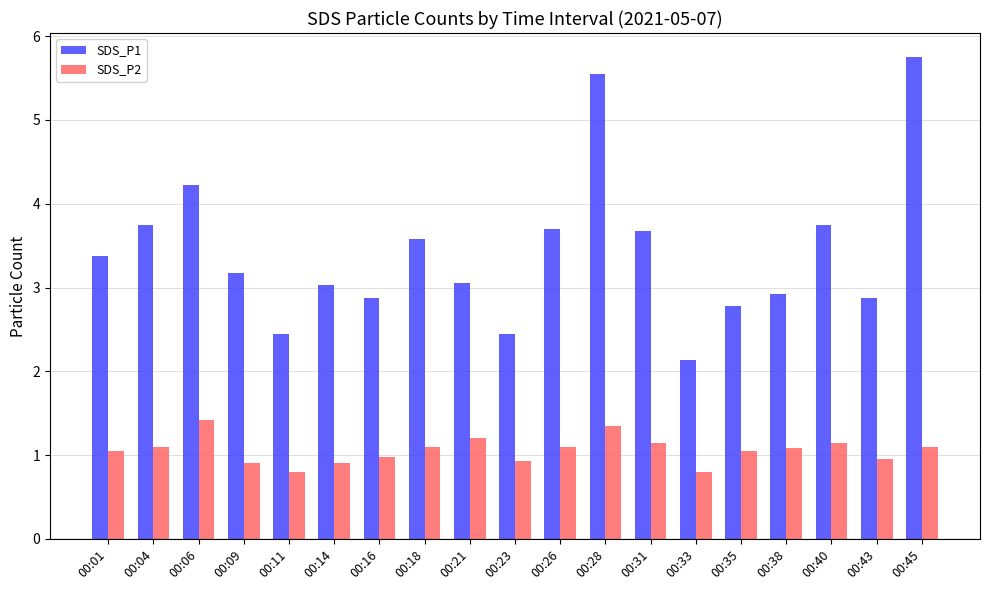

What are all the series names shown in the legend?

SDS_P1, SDS_P2